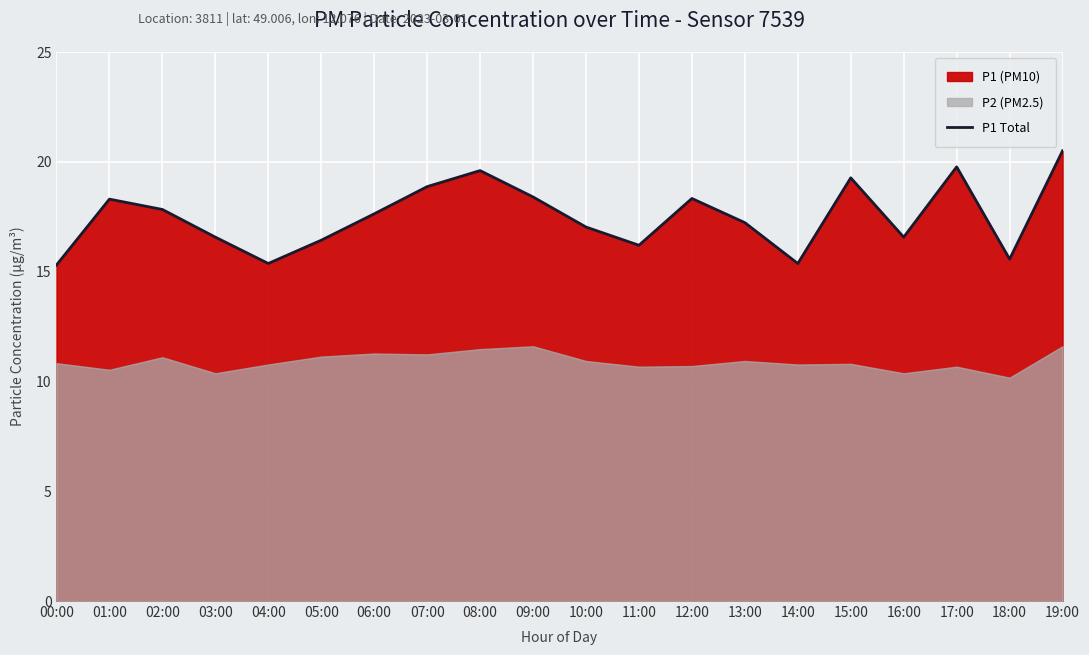

Does the chart display data point markers on the line(s)?

No